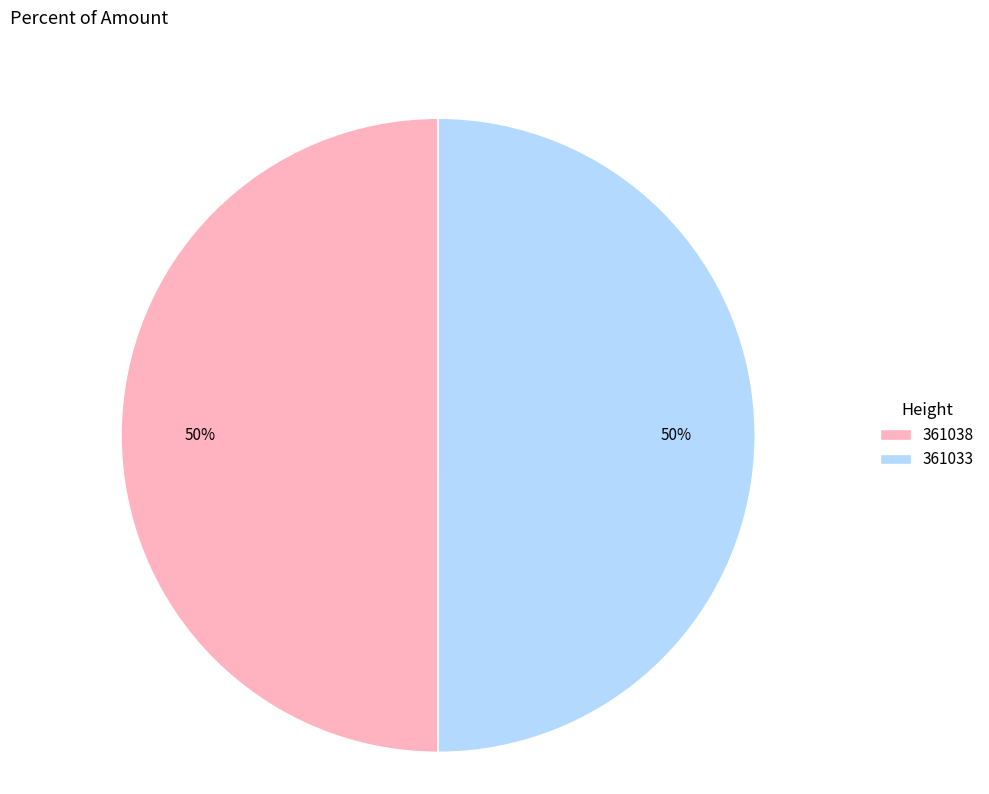

To the nearest percent, what is the average slice percentage?

50%